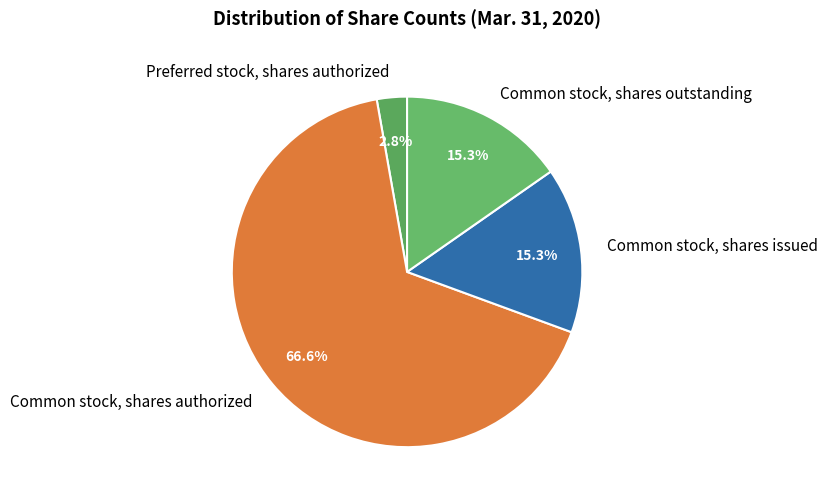

Which slice is the smallest?

Preferred stock, shares authorized